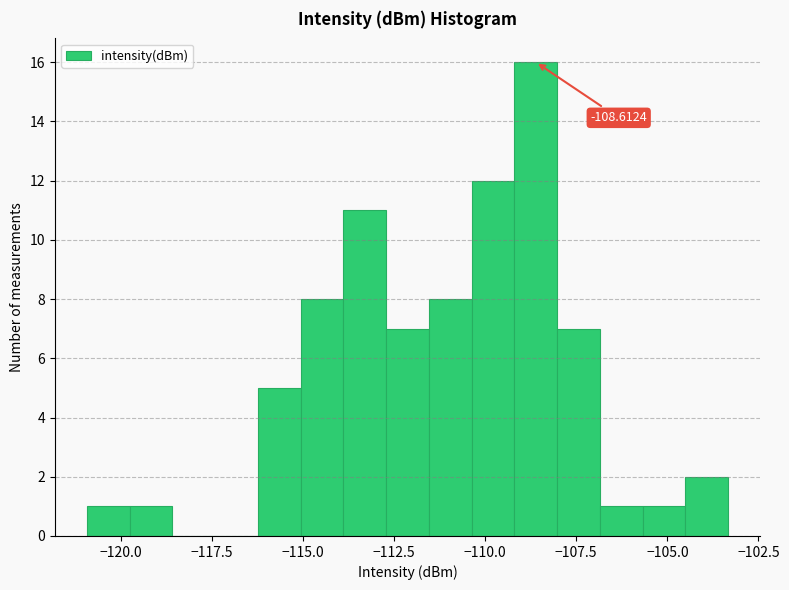

Around what value on the x-axis is the tallest bar? Give the approximate position of its centre, as read against the axis.

-108.5